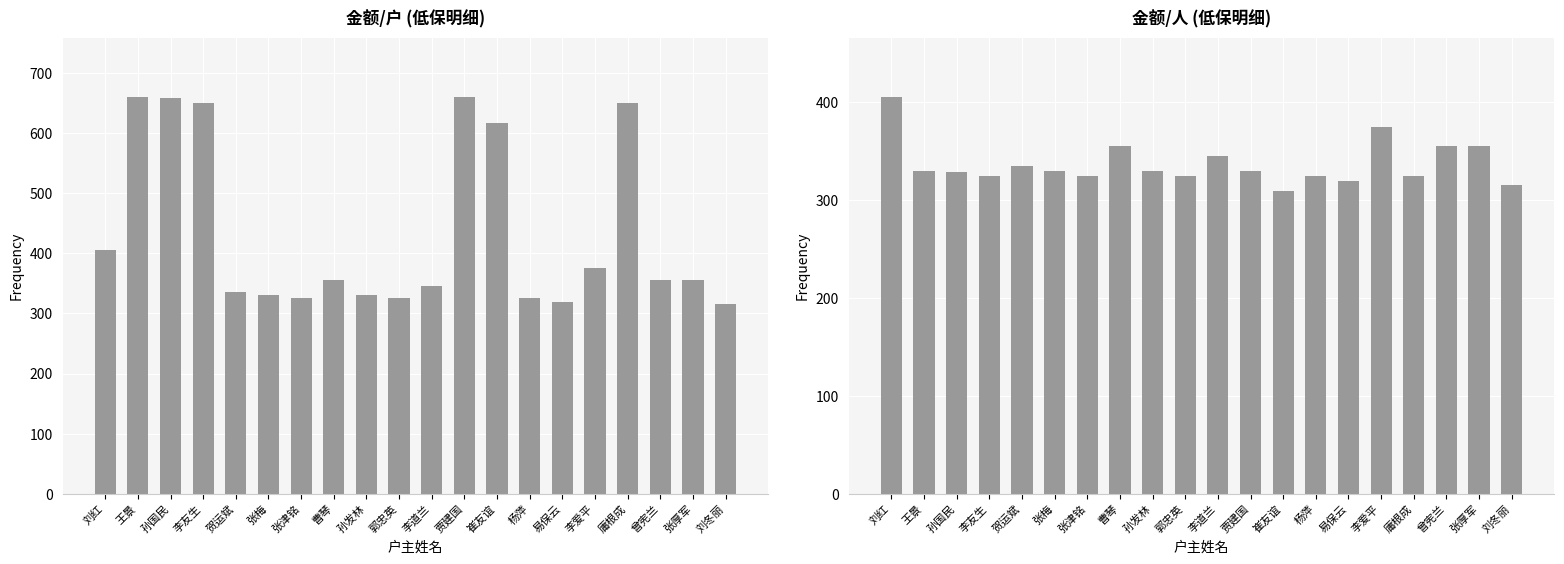

What is the average value of the 金额/户 series?

434